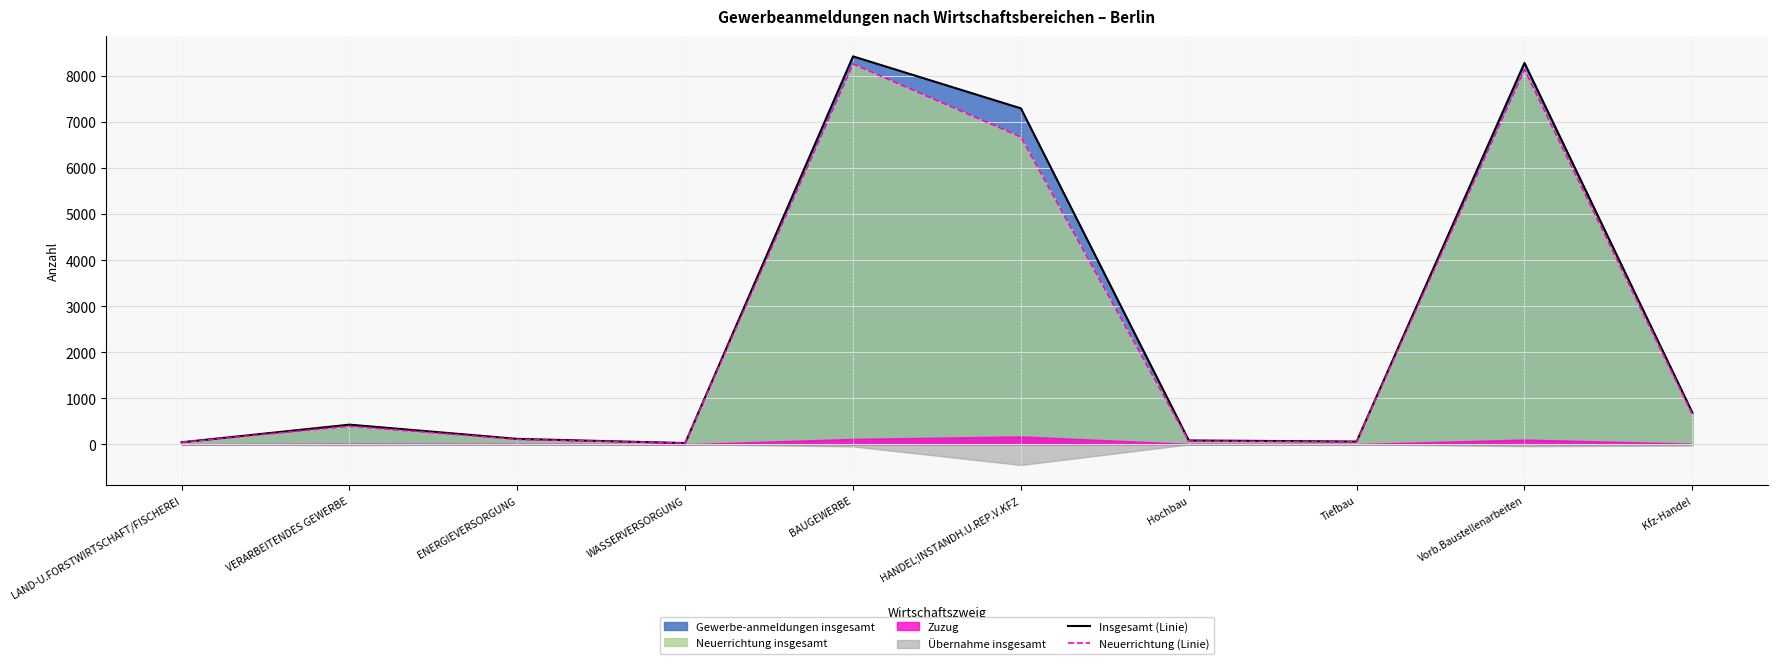

What is the maximum value shown in the chart?

8423